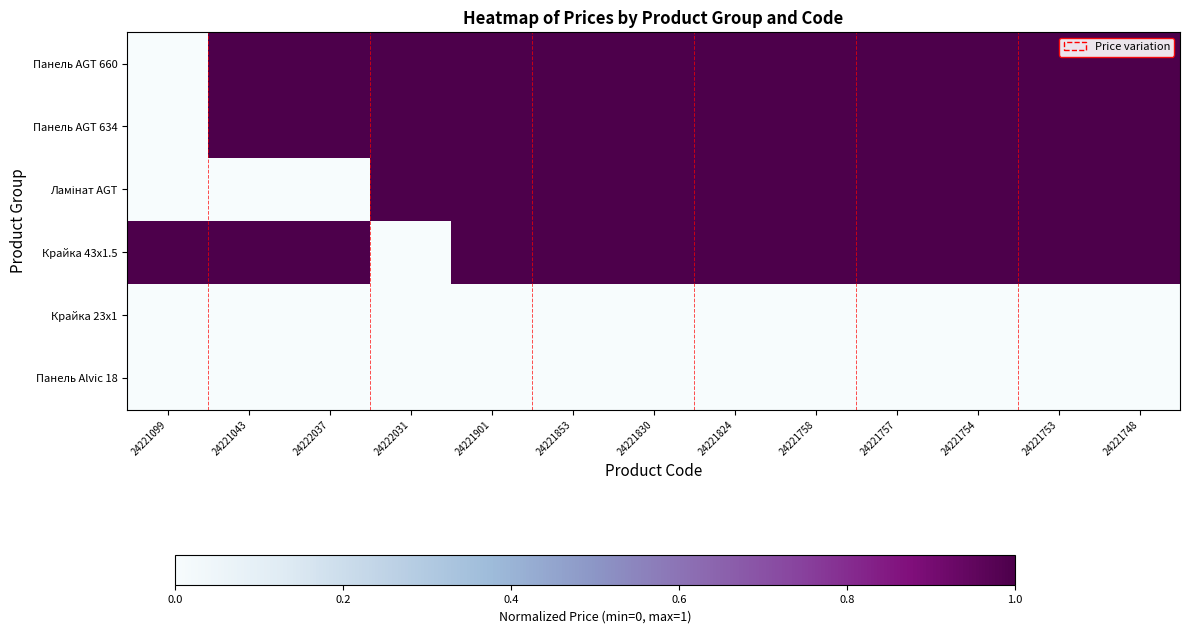

Rank the series by their maximum value, from highest to lowest.

Панель AGT 660, Панель AGT 634, Ламінат AGT, Крайка 43x1.5, Крайка 23x1, Панель Alvic 18